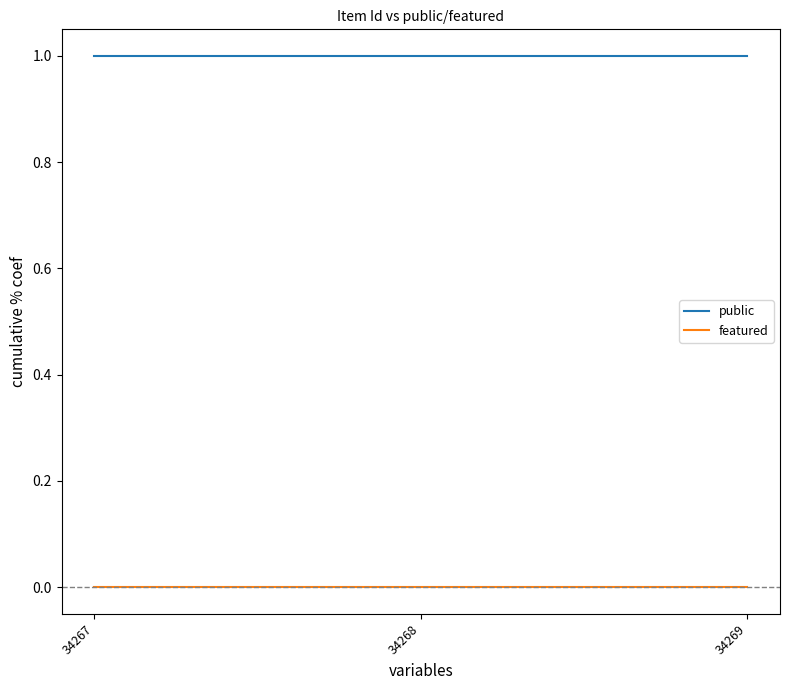

Rank the series at 34268 from lowest to highest value.

featured, public